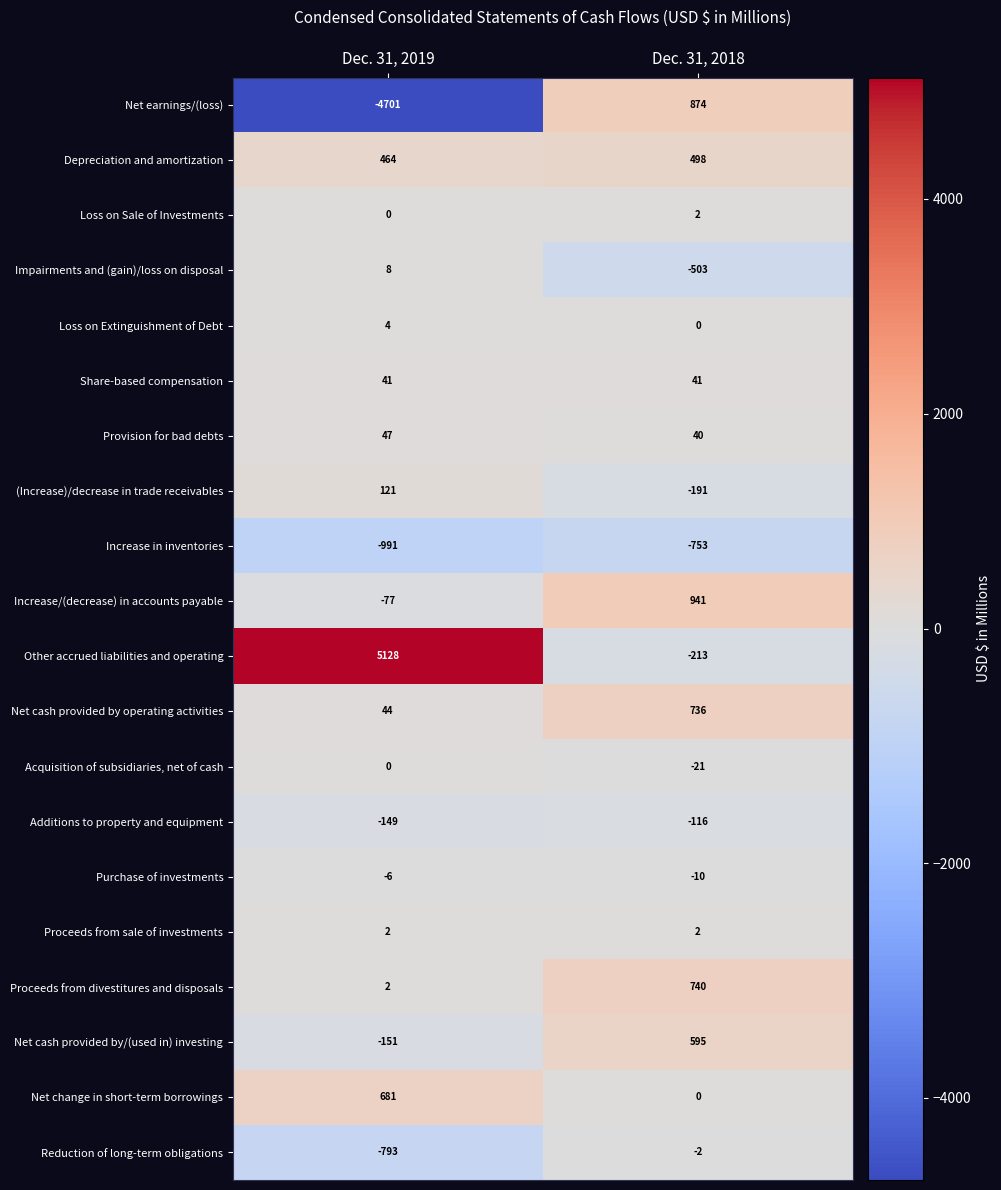

What is the approximate value of Provision for bad debts at Dec. 31, 2019?

47